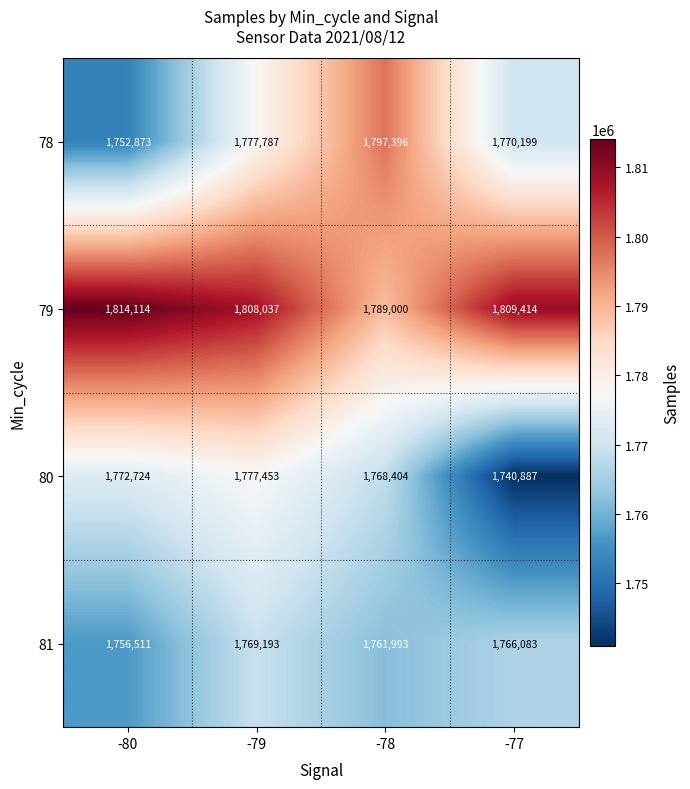

Read the 78 value at -80.

1752873